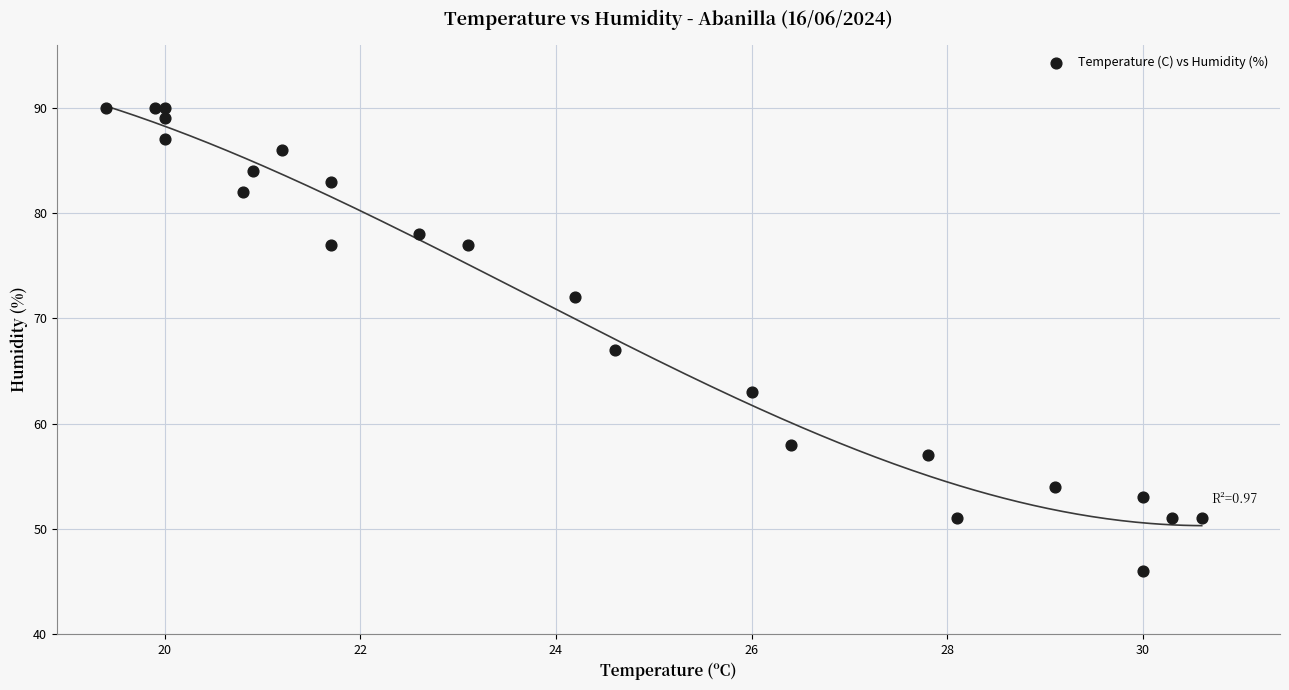

What Y value in the scatter plot is closest to 68?

67